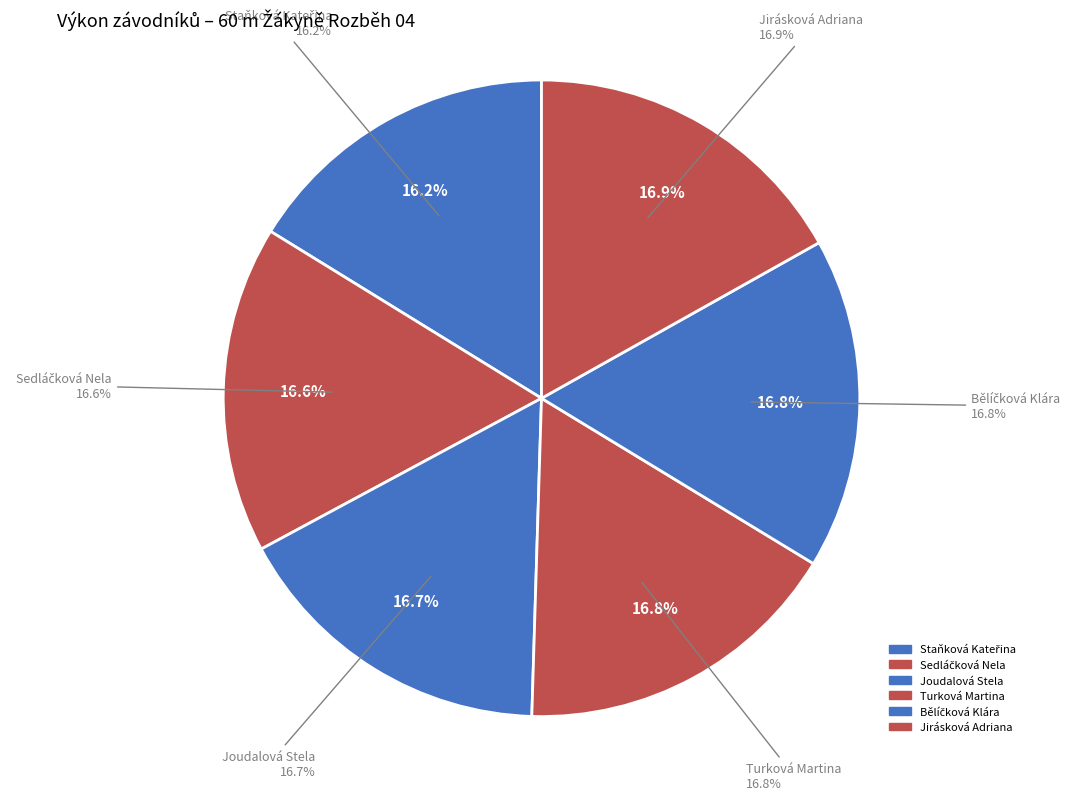

How many slices are in this pie chart?

6